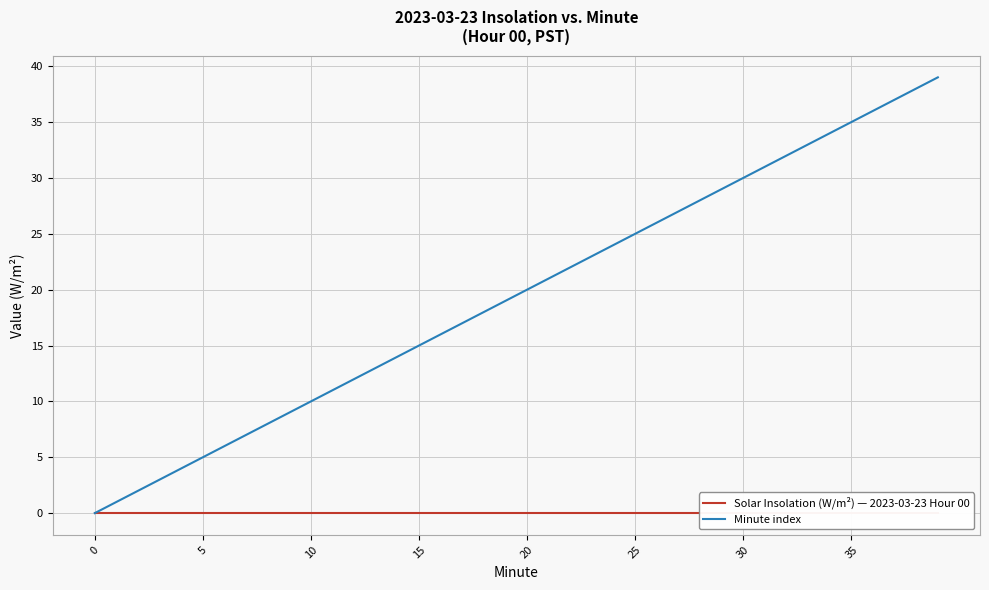

True or false: Solar Insolation (W/m²) — 2023-03-23 Hour 00 and Minute index intersect in this chart.

False